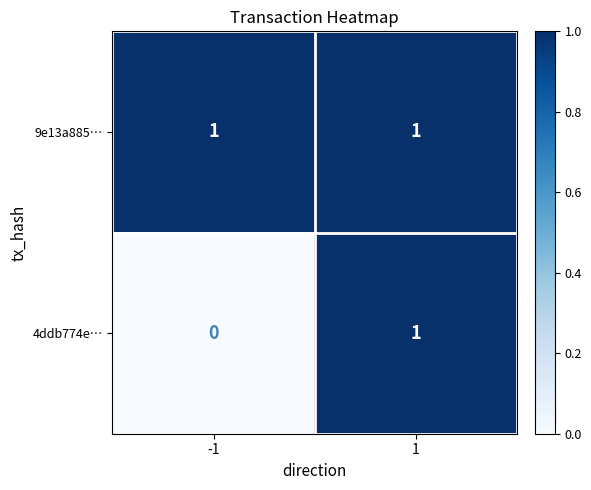

How many values in 4ddb774e… are above zero?

1